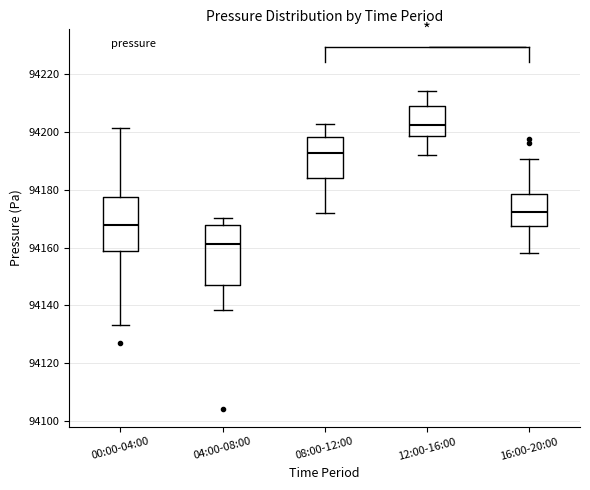

Reading left to right, transcribe this box plot: for each box, give where its median line is, the range the box spans, and where its two whiskers end, as read against the y-axis. The values are not printed on the chart, so give them approximately, as read against the axis.

00:00-04:00: median 94168, box 94158 to 94178, whiskers 94134 to 94202
04:00-08:00: median 94162, box 94146 to 94168, whiskers 94138 to 94170
08:00-12:00: median 94192, box 94184 to 94198, whiskers 94172 to 94202
12:00-16:00: median 94202, box 94198 to 94208, whiskers 94192 to 94214
16:00-20:00: median 94172, box 94168 to 94178, whiskers 94158 to 94190